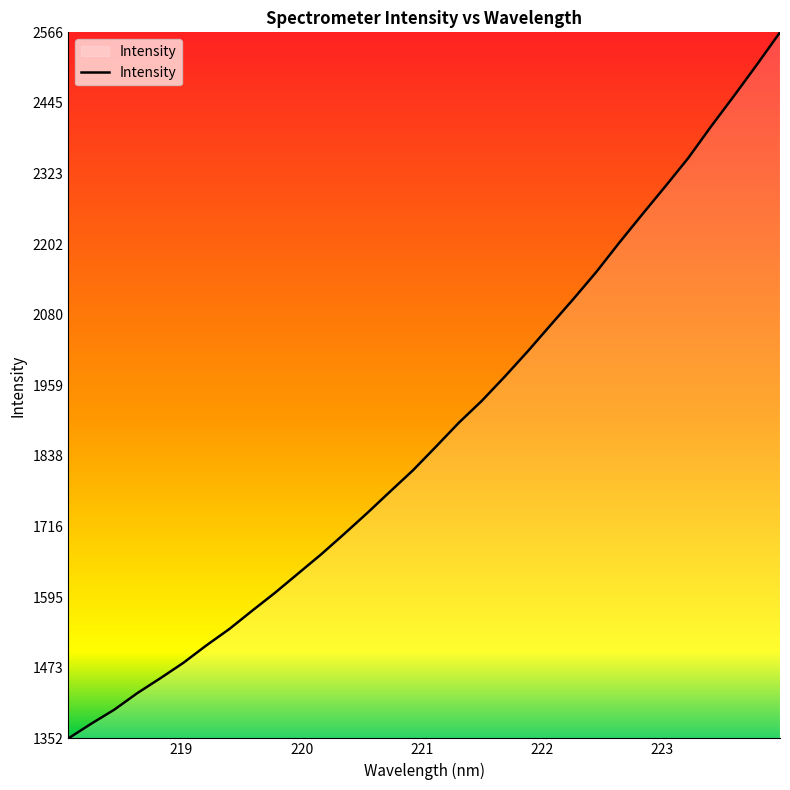

What is the difference between the maximum and minimum values?

1214.5